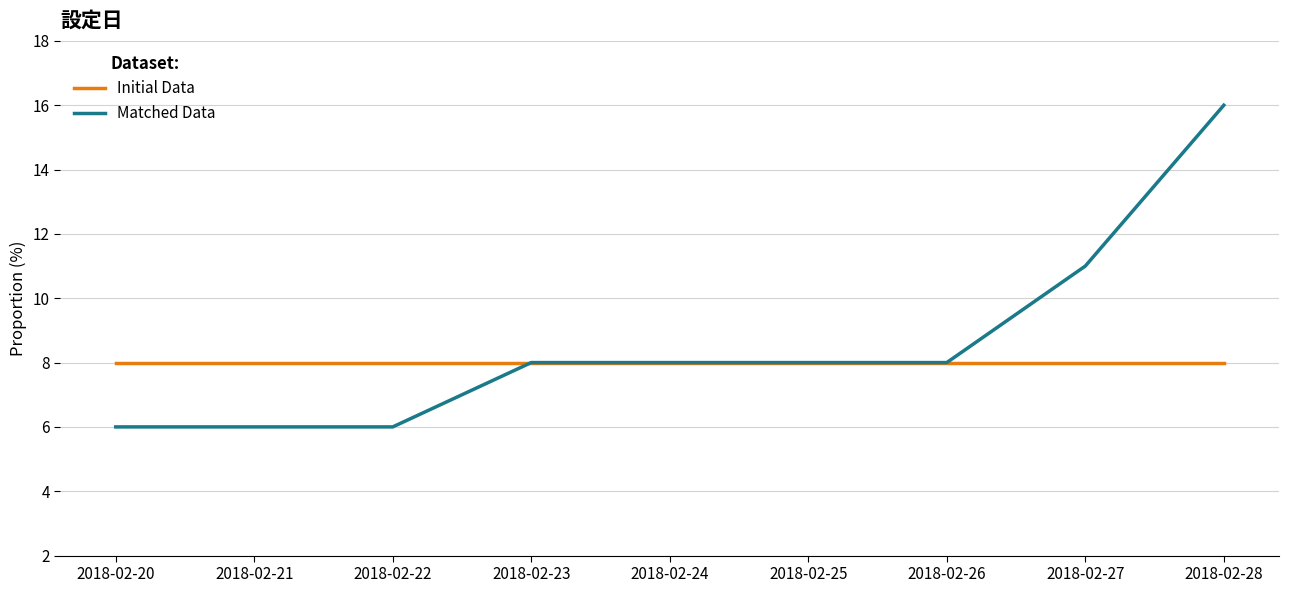

Reading left to right, what are all the values shown in this chart?

Initial Data: 8	8	8	8	8	8	8	8	8
Matched Data: 6	6	6	8	8	8	8	11	16